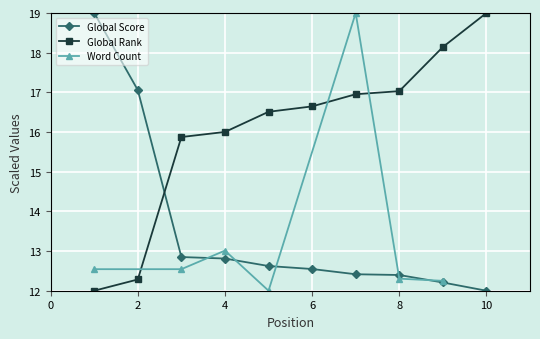

At which label does Global Rank reach its peak?

10